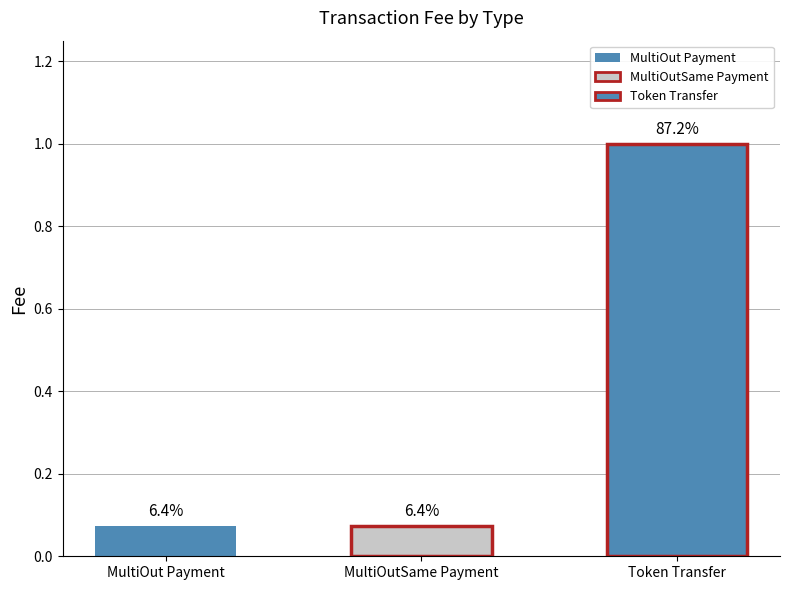

What is the label of the 1st bar from the left?

MultiOut Payment